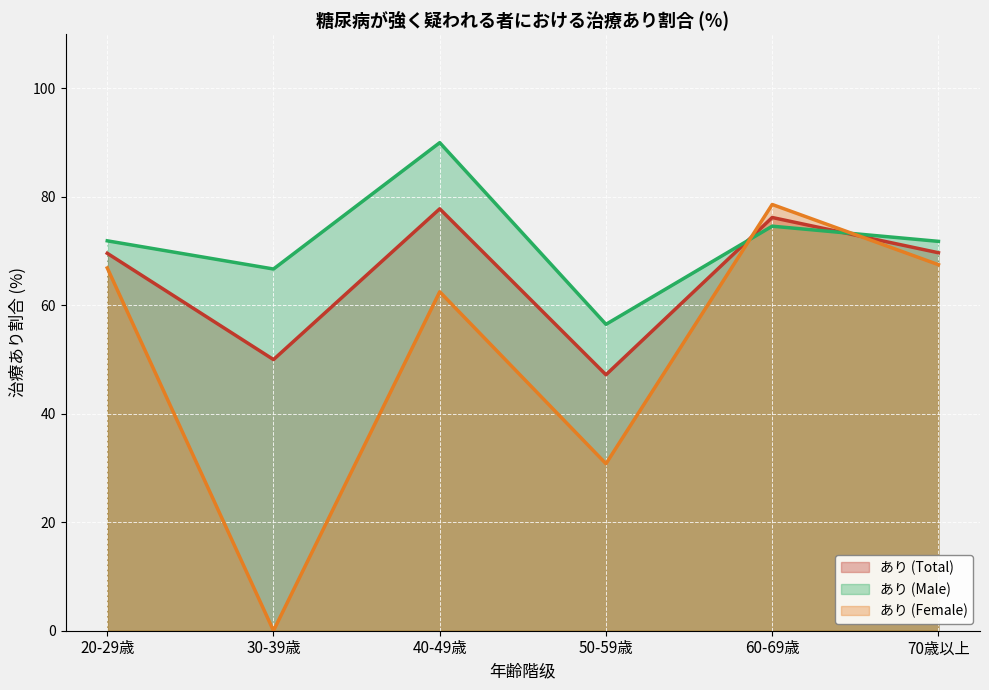

Reading left to right, extract all data points from this chart.

あり (Total): 69.6	50.0	77.8	47.2	76.2	69.7
あり (Male): 71.9	66.7	90.0	56.5	74.6	71.8
あり (Female): 66.9	0.0	62.5	30.8	78.6	67.5